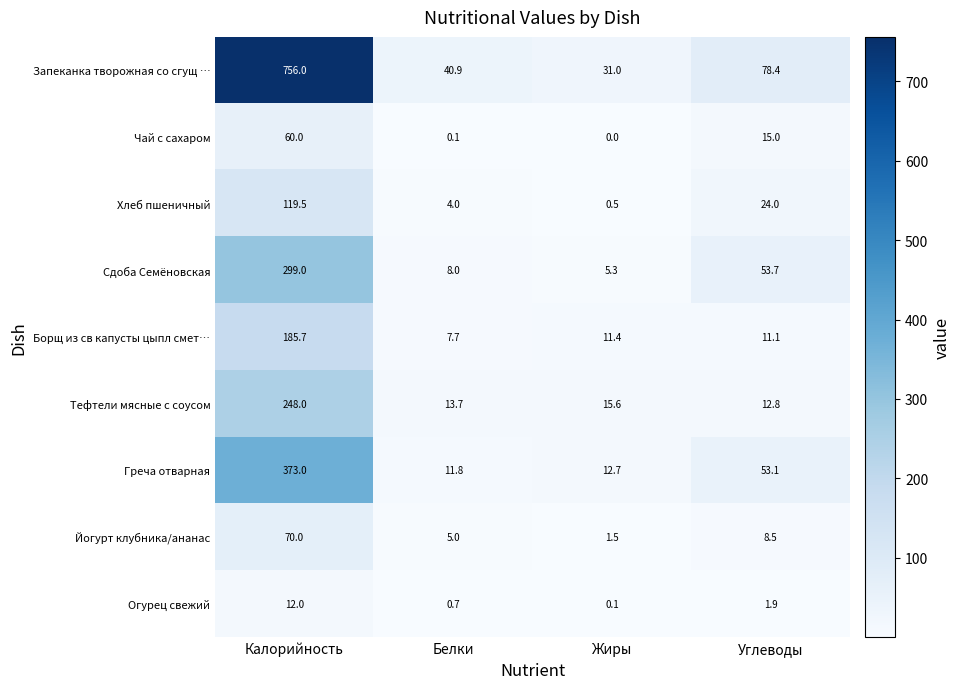

Which series has the largest total across all categories?

Запеканка творожная со сгущ …